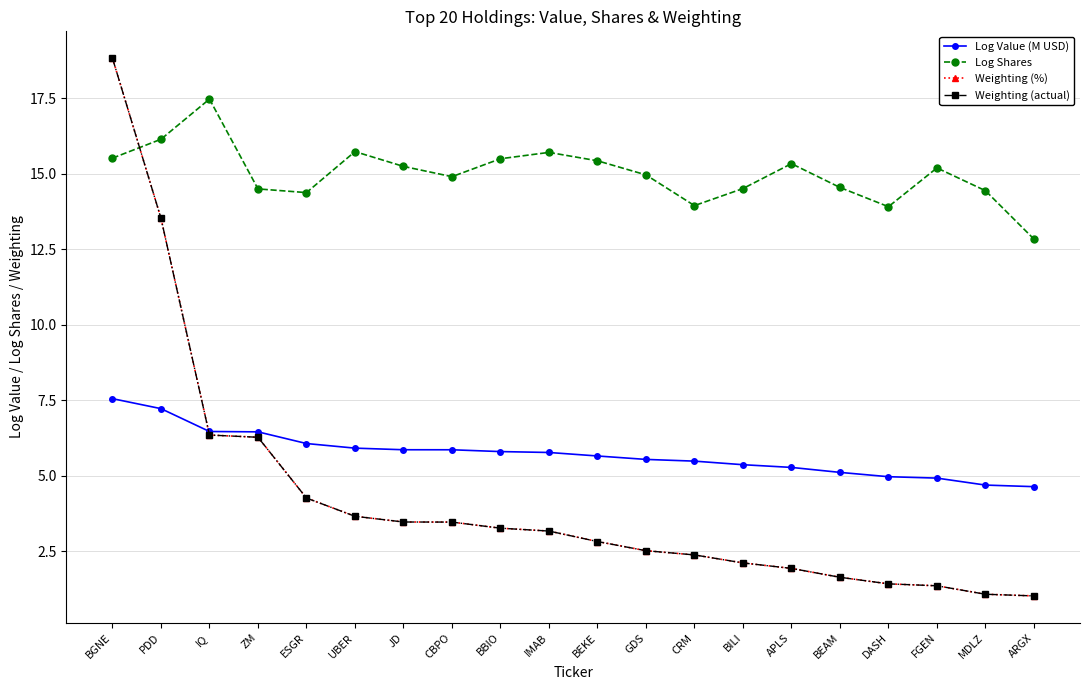

Does the chart have visible grid lines?

Yes